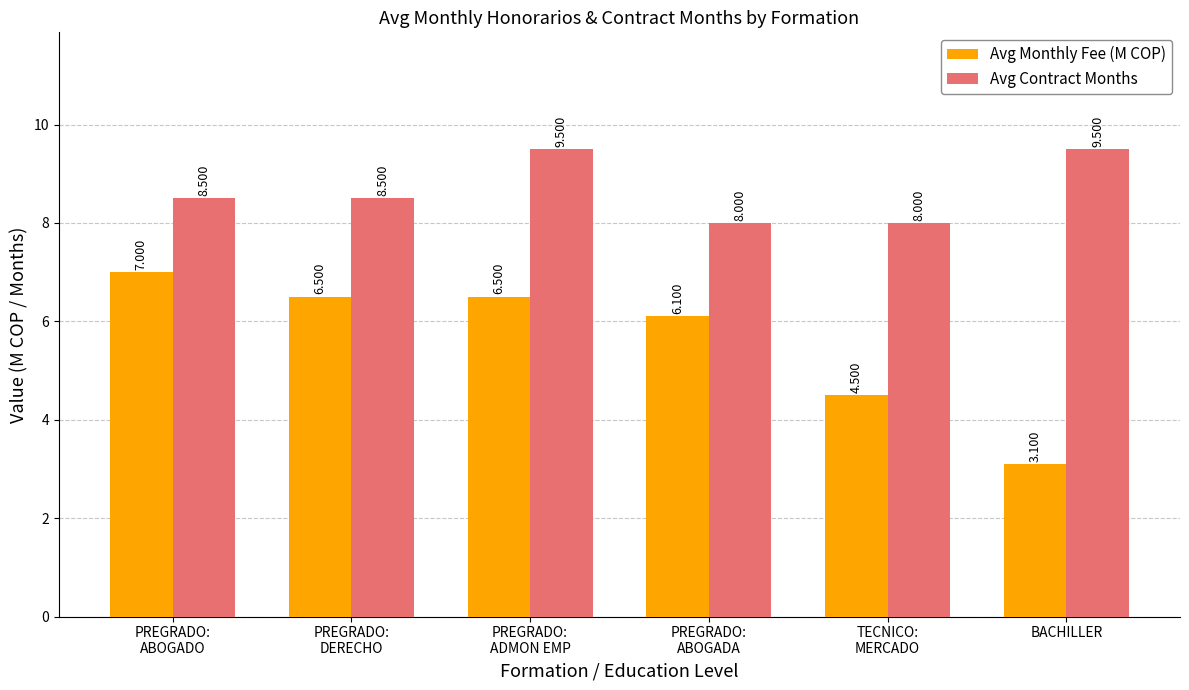

How many data points in Avg Contract Months are above 8?

4